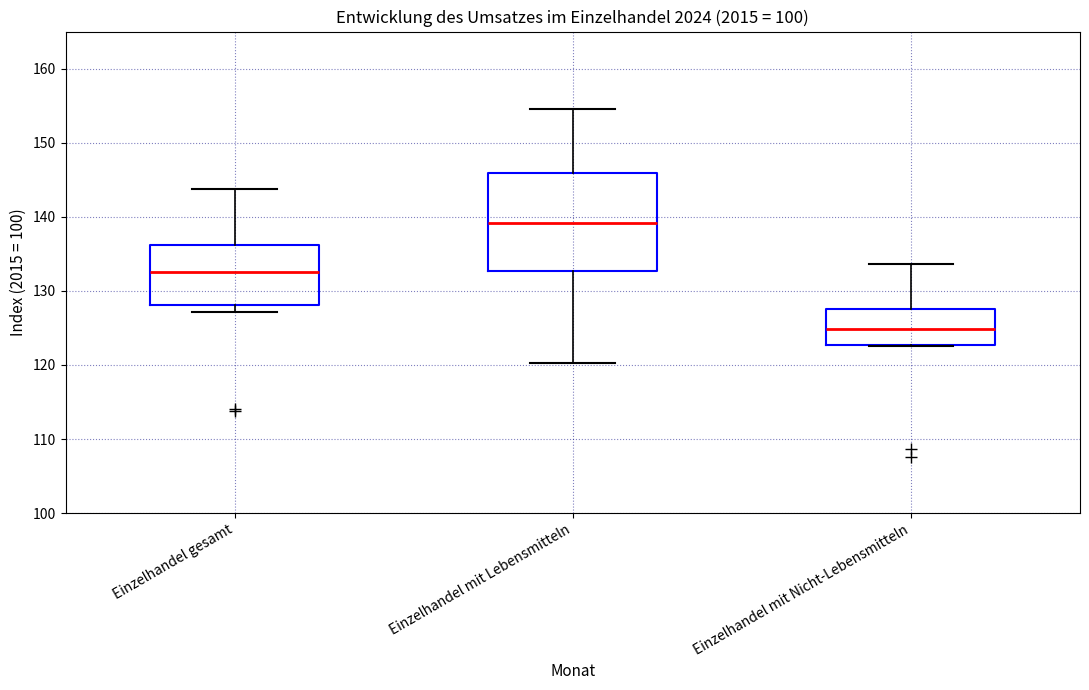

Where does the lower whisker of the box for Einzelhandel gesamt end on the y-axis? The values are not printed on the chart, so give them approximately, as read against the axis.

127